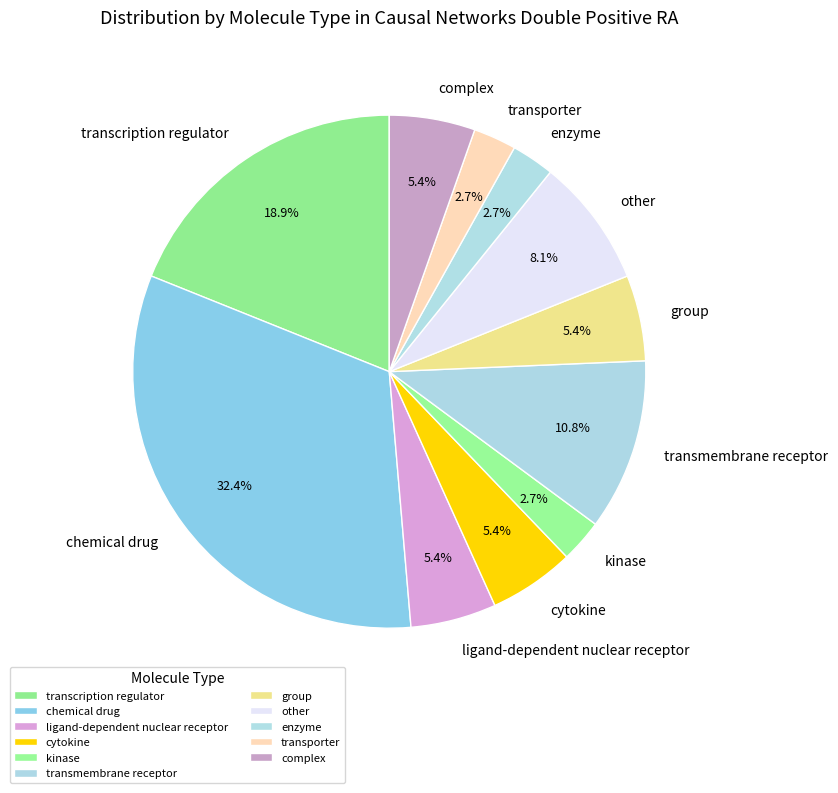

What percentage is NOT represented by enzyme?

97.3%